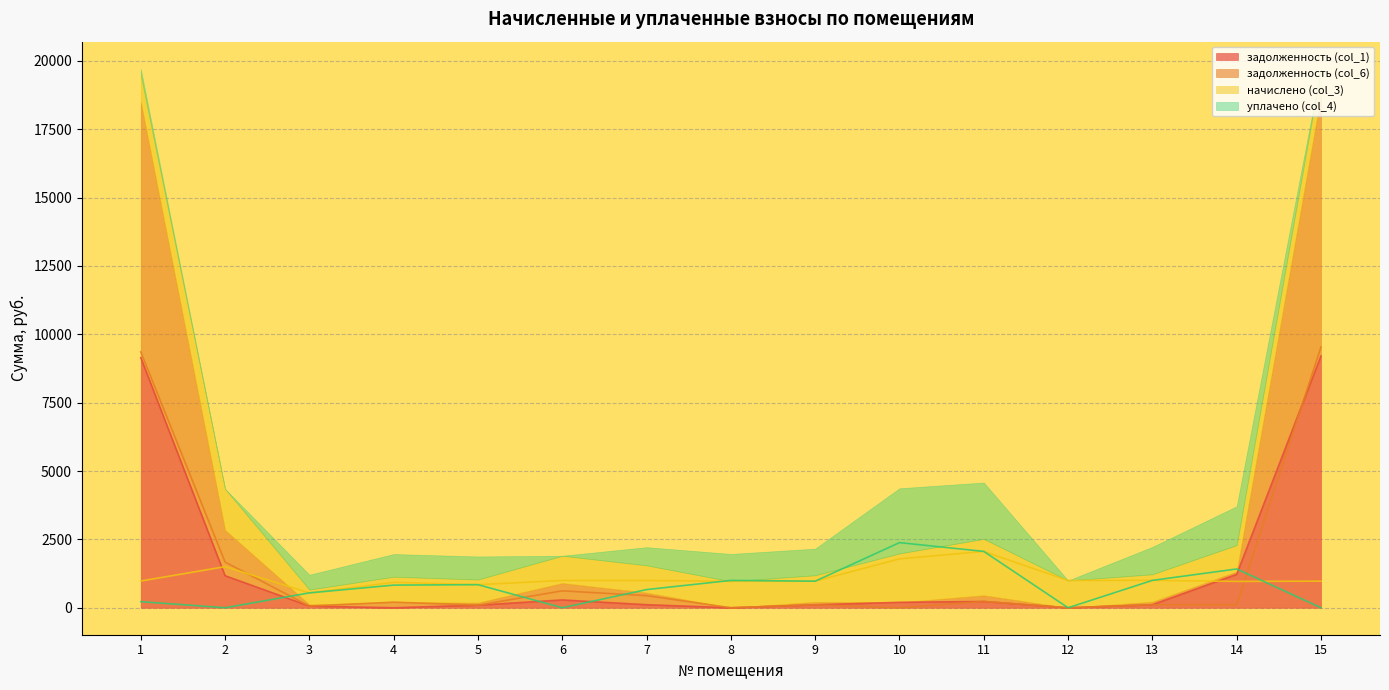

Where is the first local minimum for уплачено (col_4)?

2